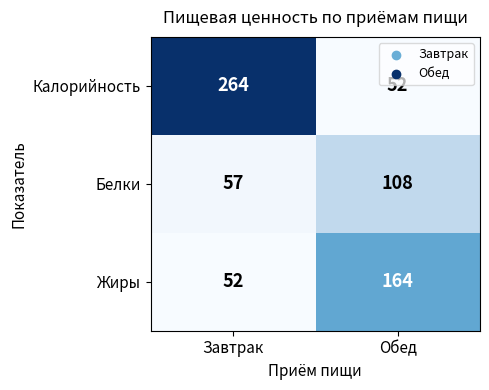

What is the greatest value displayed?

264